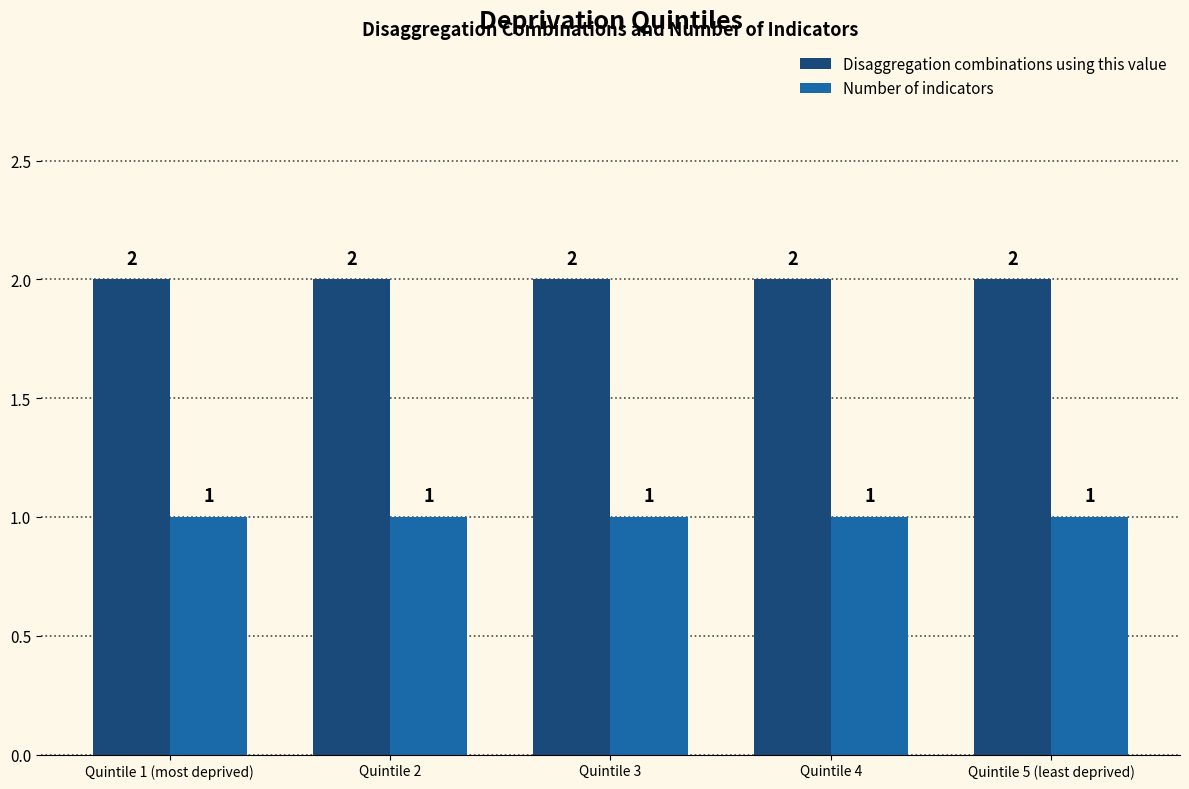

List the series in order of their peak value, highest first.

Disaggregation combinations using this value, Number of indicators